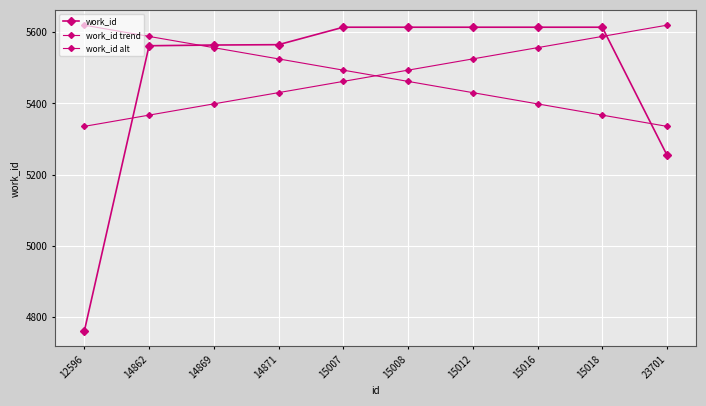

What is the difference between the highest and lowest values at 15012?

183.6